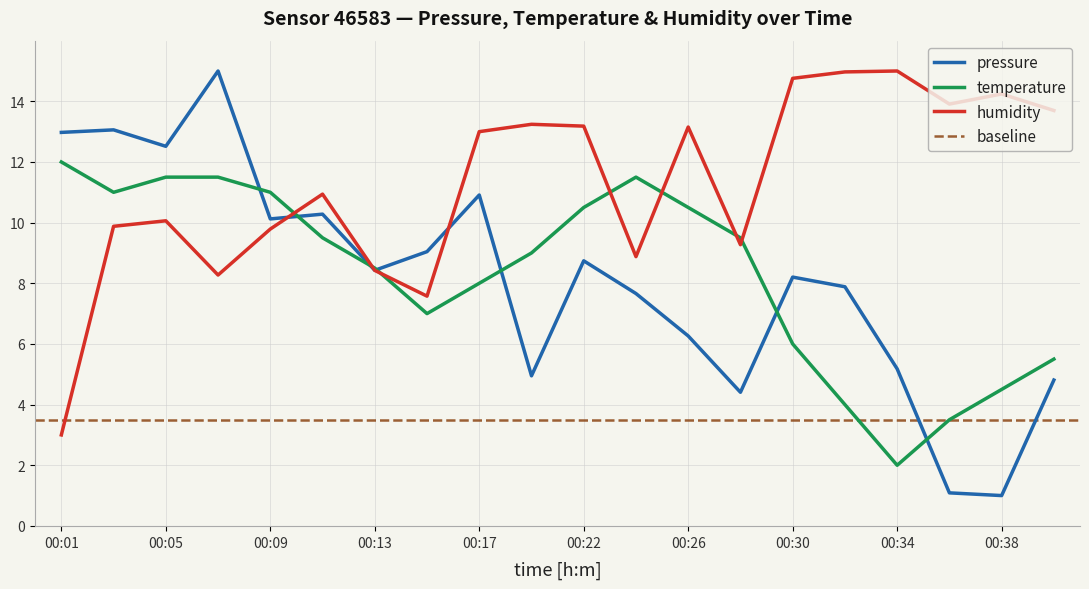

What are all the series names shown in the legend?

pressure, temperature, humidity